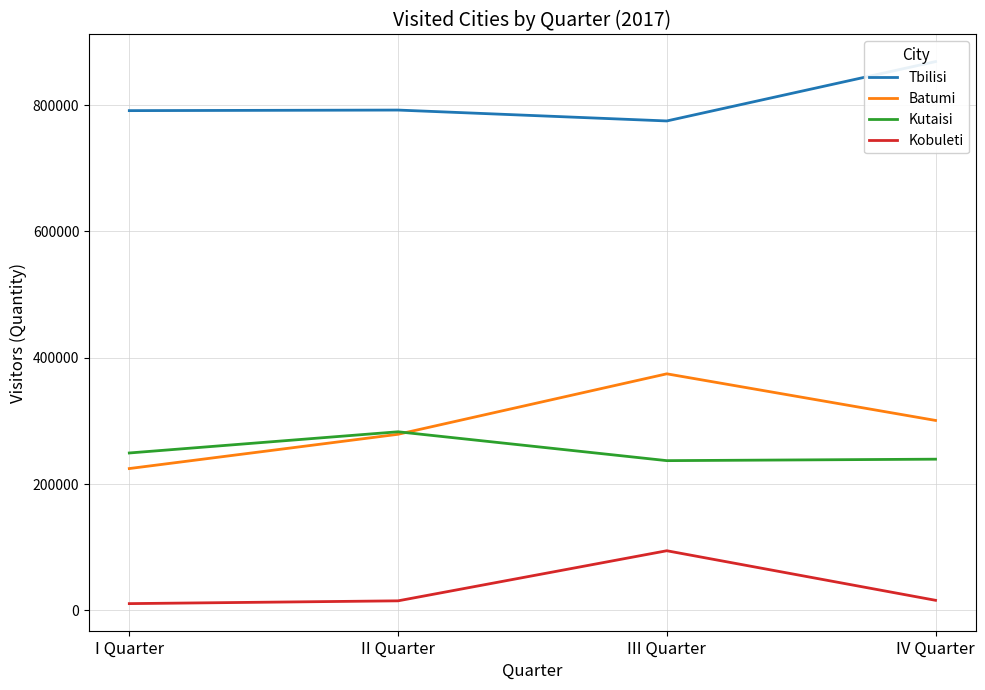

What are all the series names shown in the legend?

Tbilisi, Batumi, Kutaisi, Kobuleti